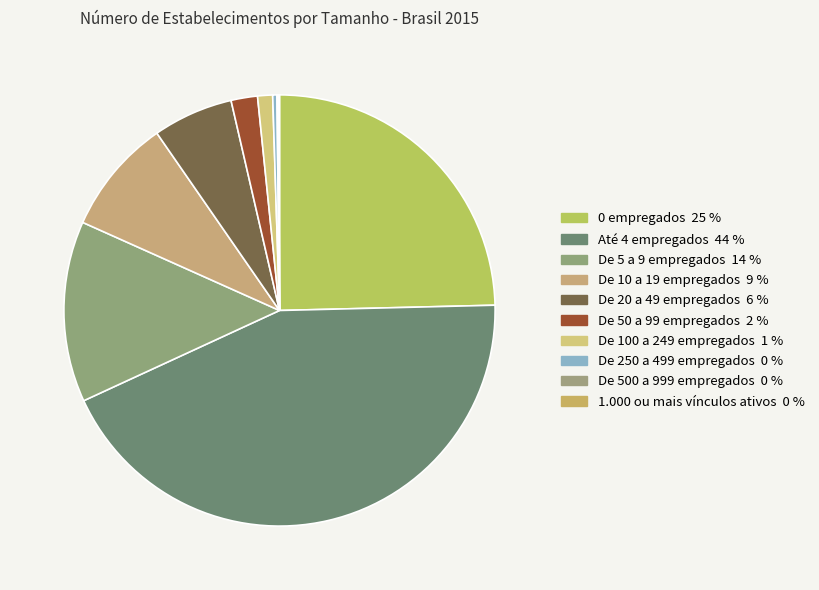

How much of the chart is everything except De 50 a 99 empregados?

98.0%